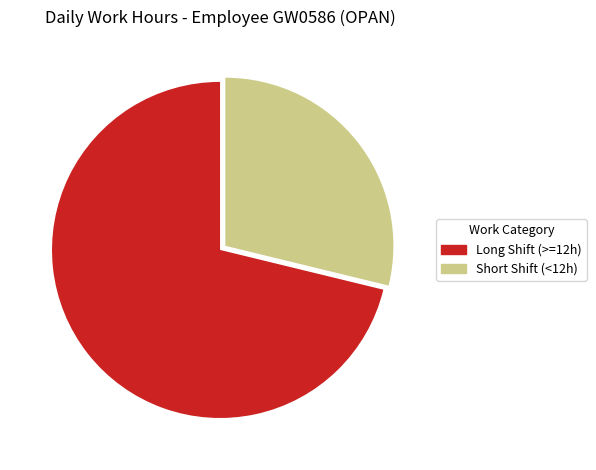

Which has a higher value, Long Shift (>=12h) or Short Shift (<12h)?

Long Shift (>=12h)